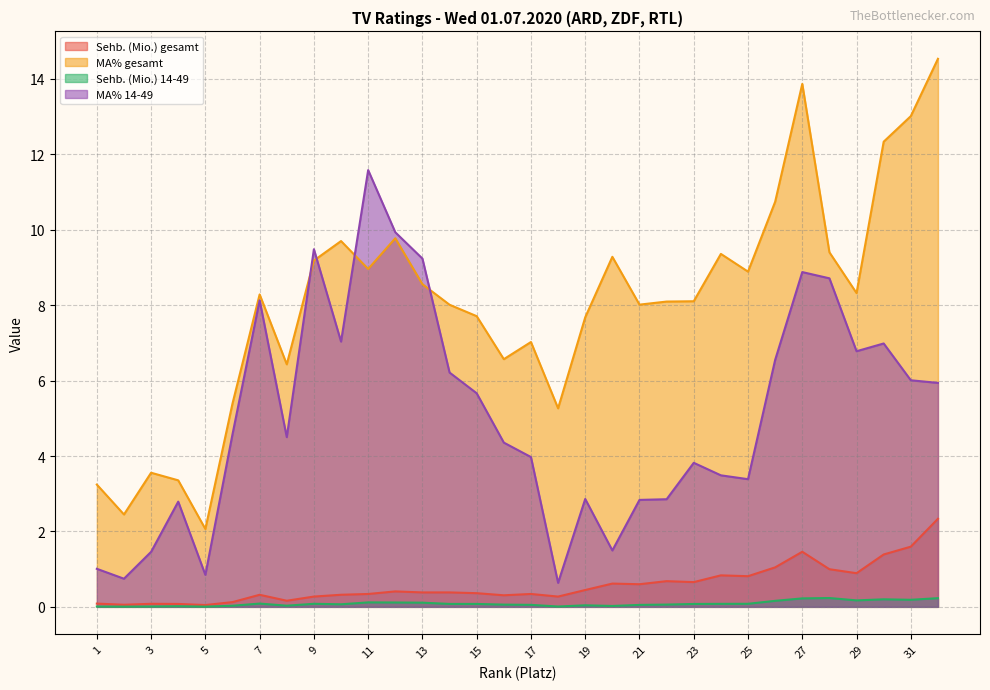

What is the highest value of the MA% gesamt series?

14.5